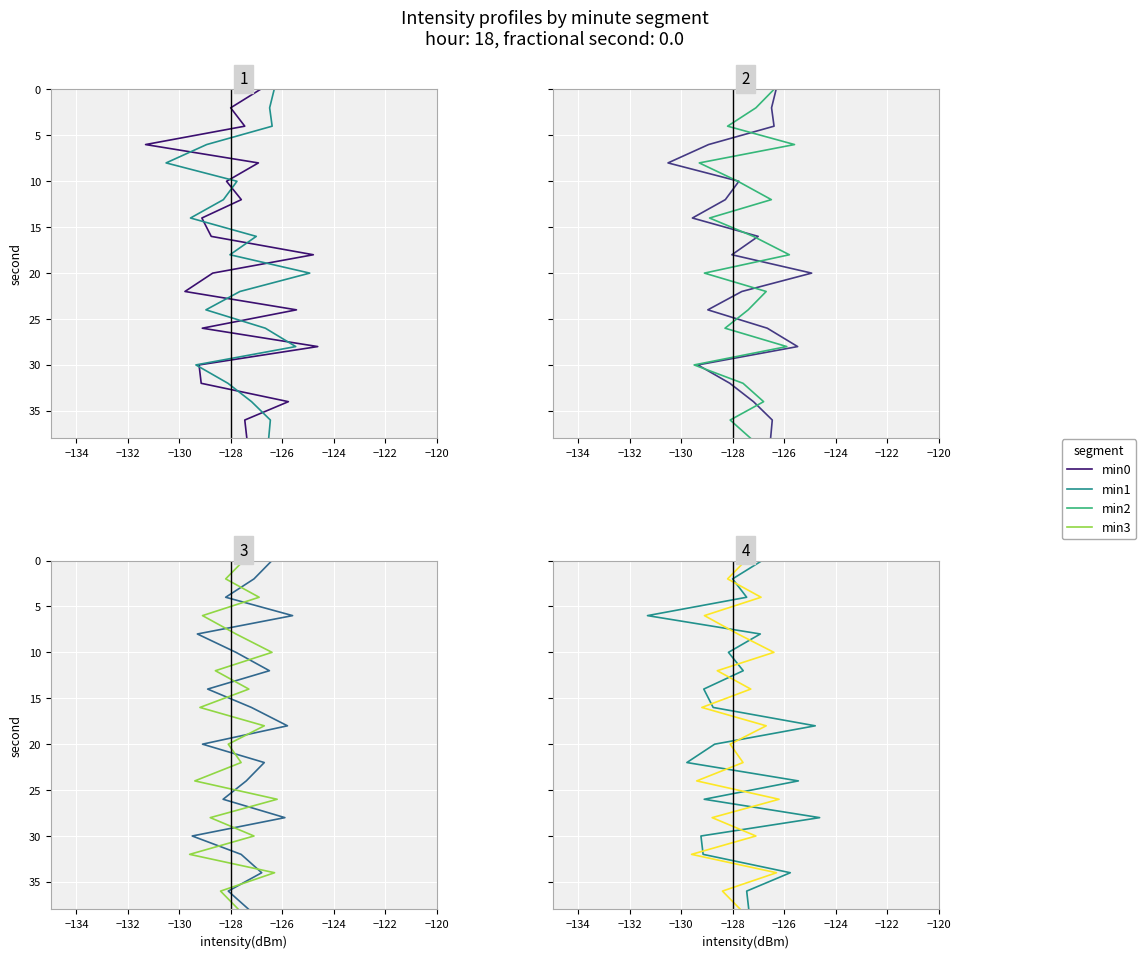

True or false: min2 and min3 intersect in this chart.

False